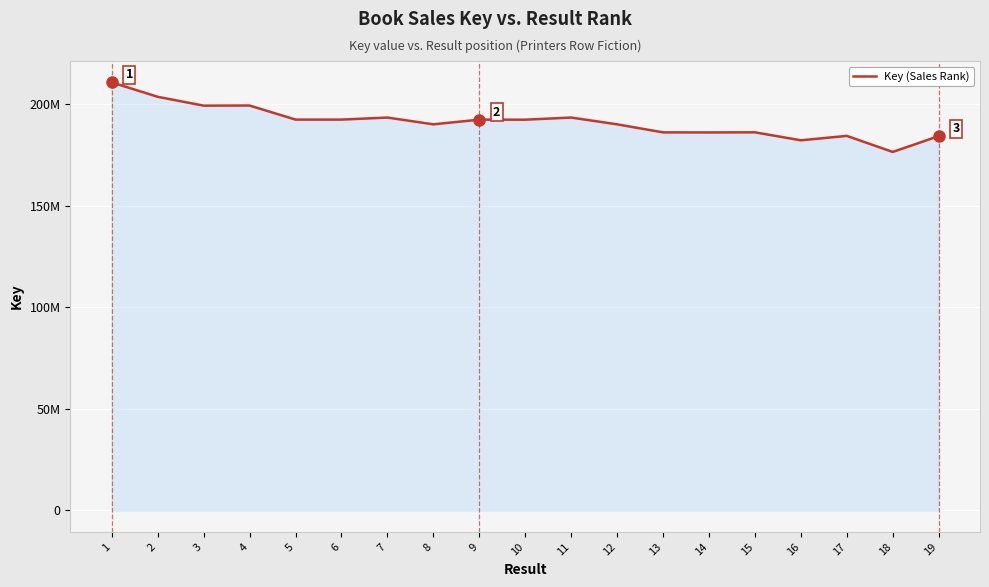

What is the sum of the values at 15 and 13?

372326133